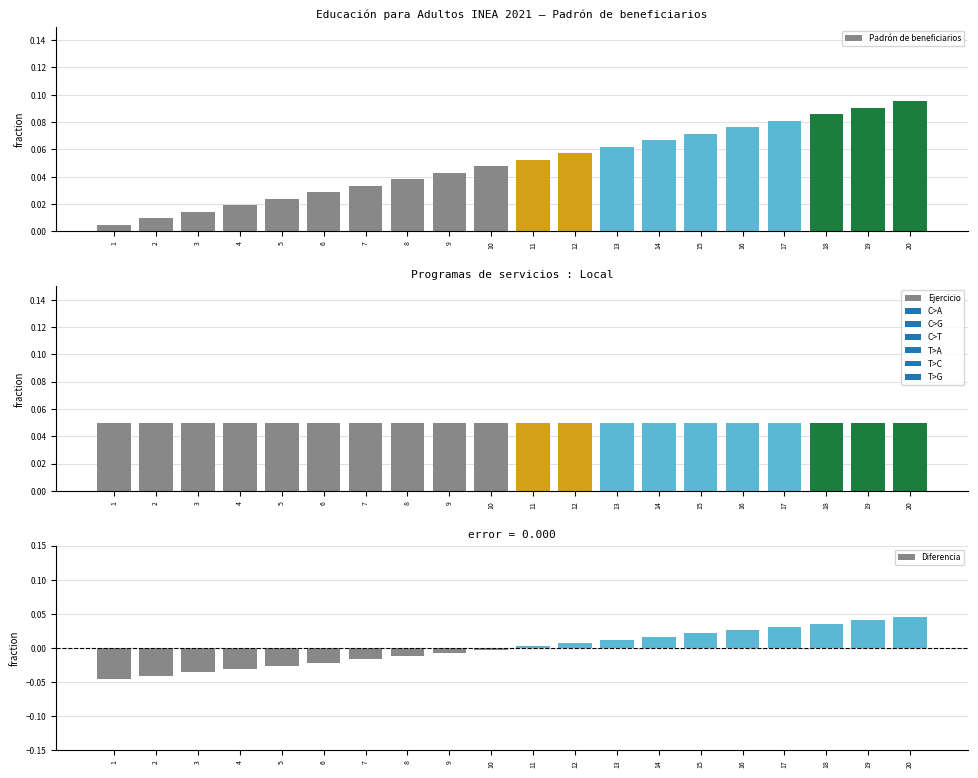

How many series are shown in this chart?

3